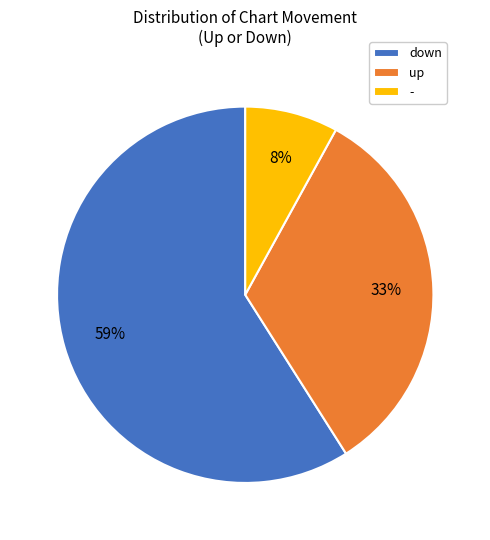

Which slice is the largest?

down